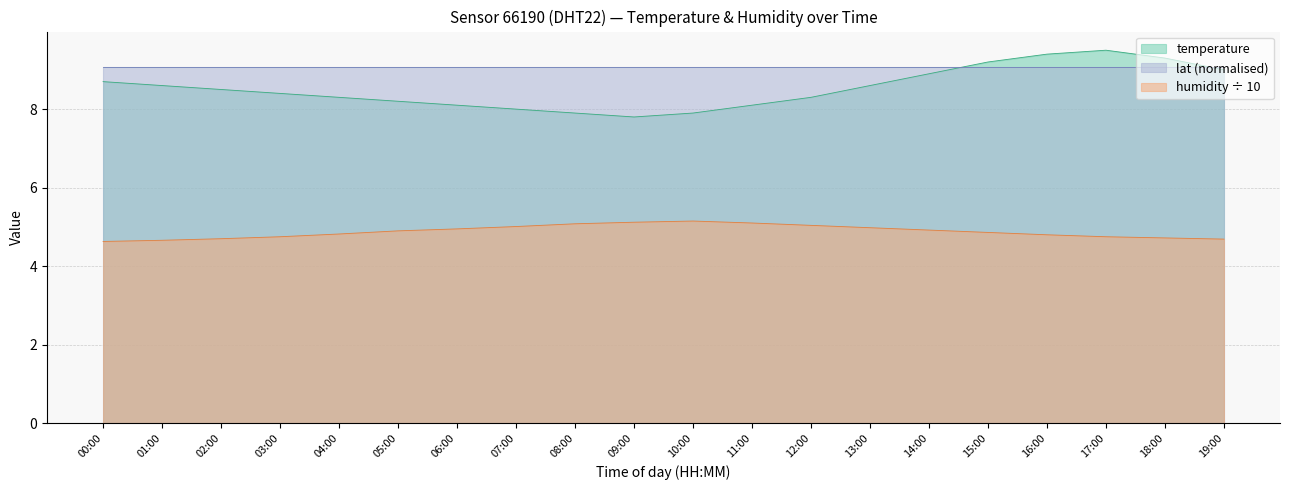

What position from the left is 12:00?

13